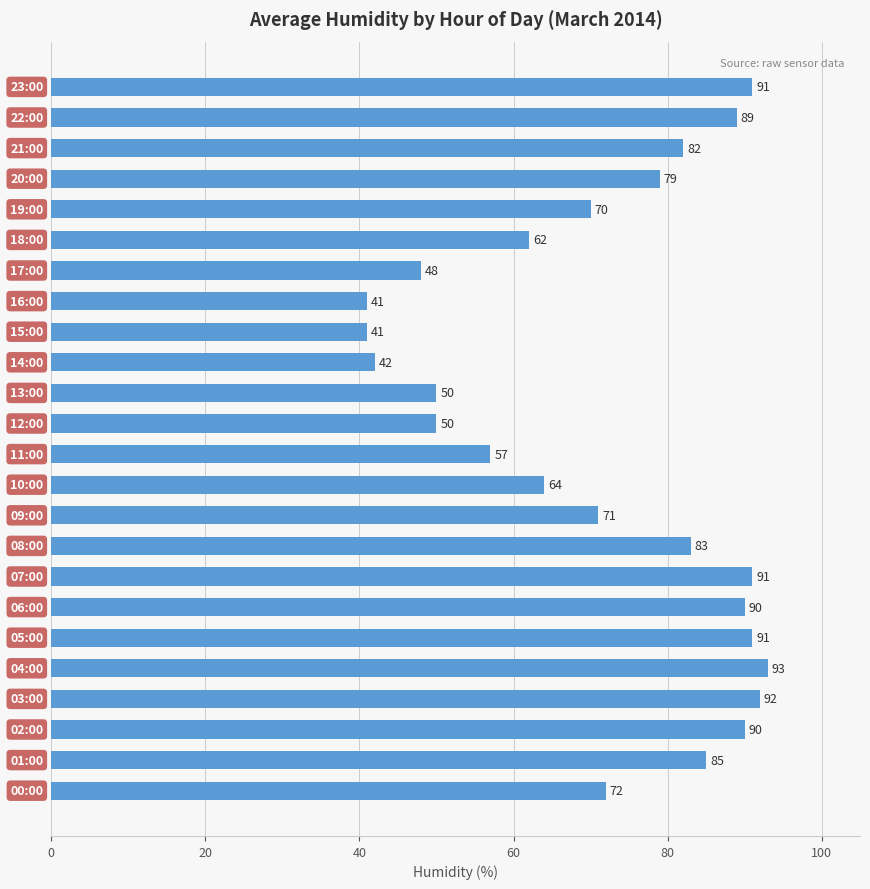

What is the minimum value shown in the chart?

41